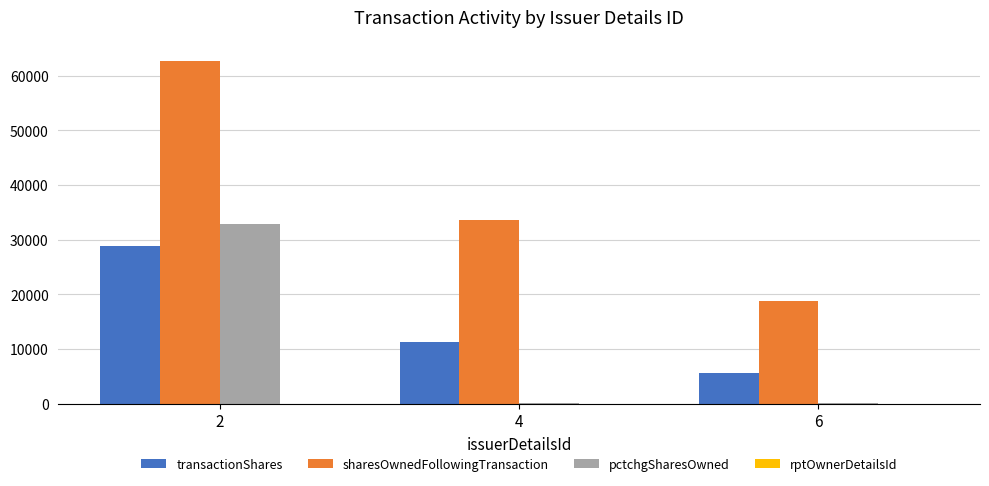

Where does the sharesOwnedFollowingTransaction series first go above 33622?

2